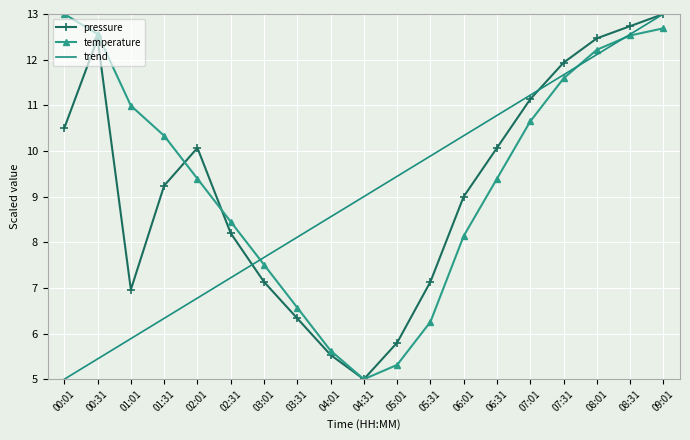

What is the total value across all series at 07:01?

33.0